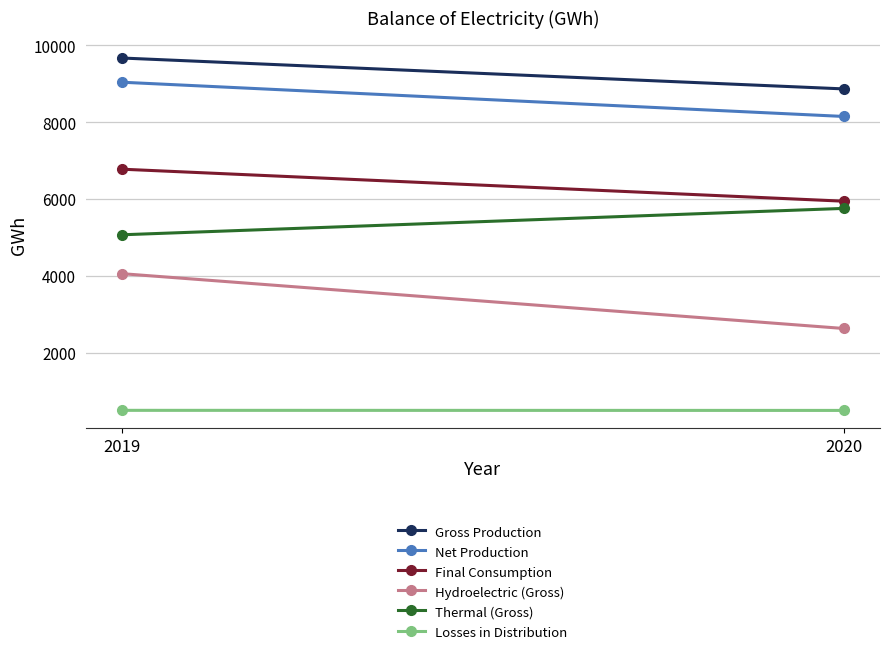

Rank the series by their maximum value, from highest to lowest.

Gross Production, Net Production, Final Consumption, Thermal (Gross), Hydroelectric (Gross), Losses in Distribution